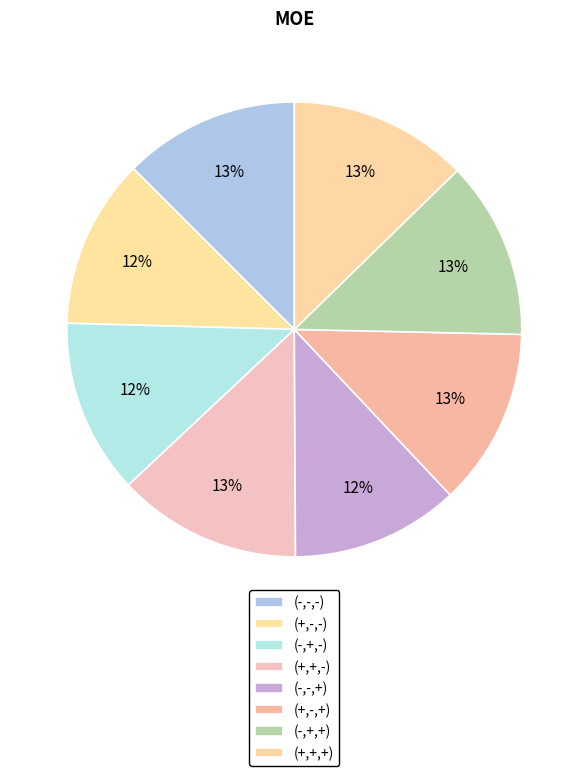

Is it true that (+,+,-) is 13% of the pie?

True